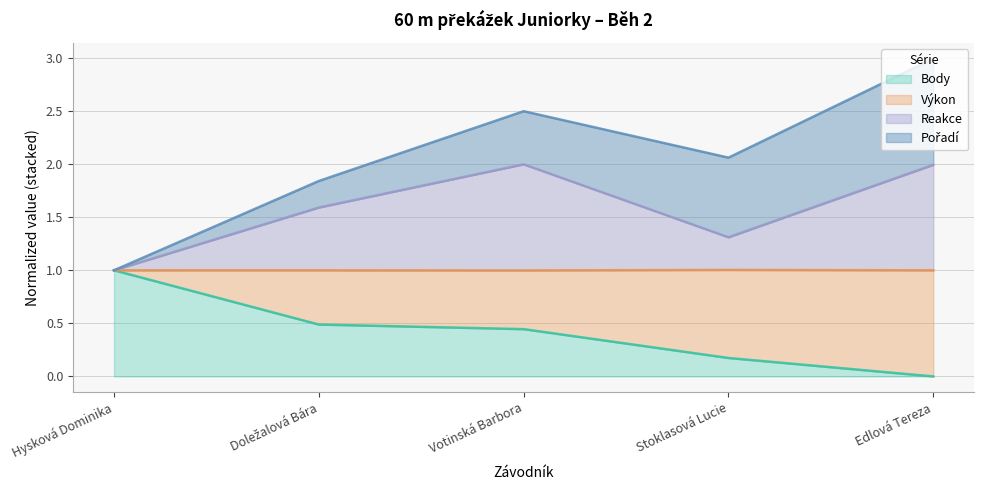

What is the approximate value of Reakce at Hysková Dominika?

1.0